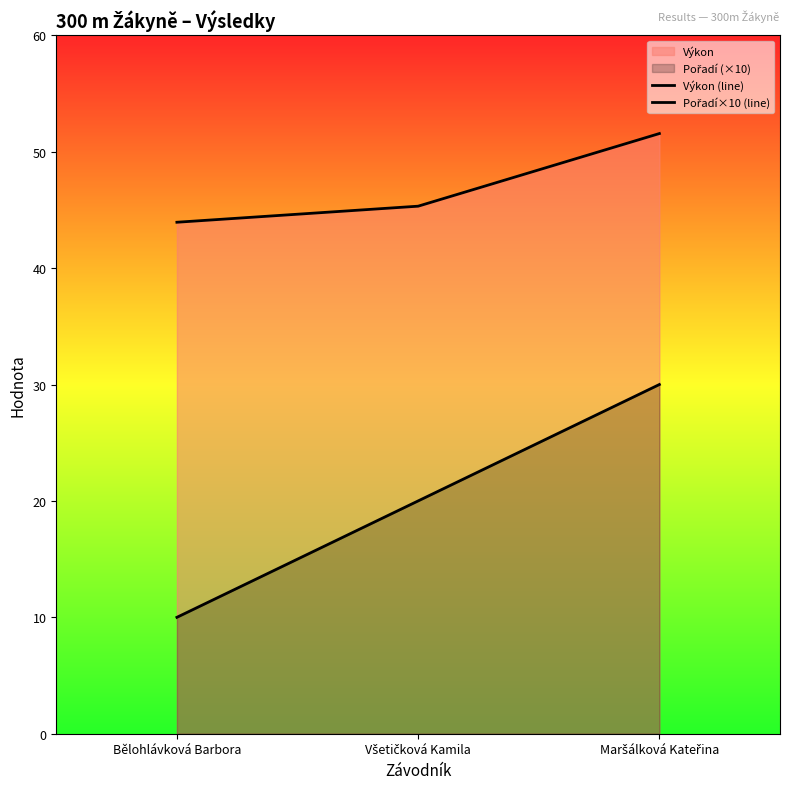

Is it true that Pořadí×10 (line) equals 12.0 at Všetičková Kamila?

False